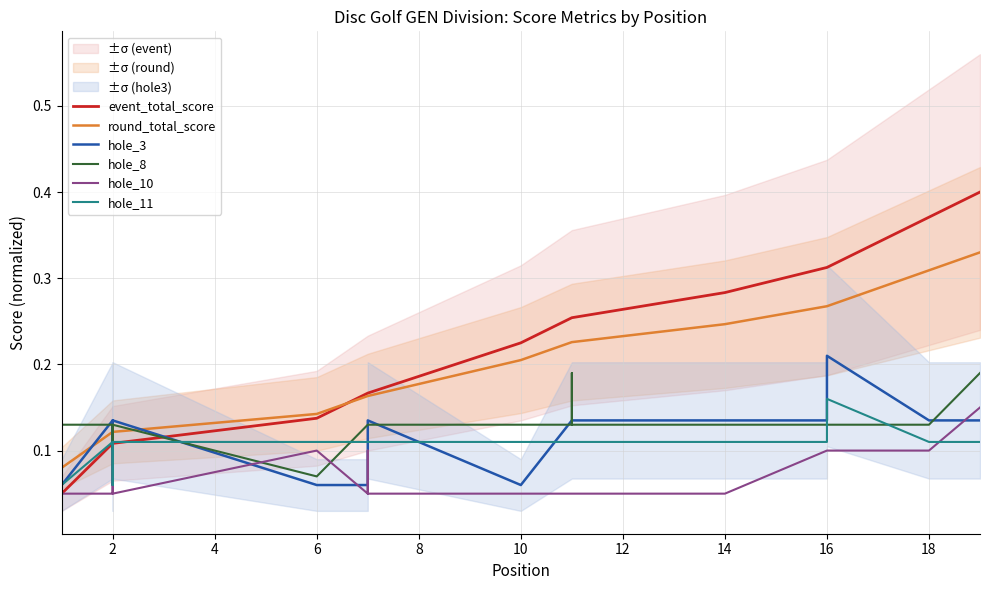

What is the difference between the maximum and minimum values in the event_total_score series?

0.3